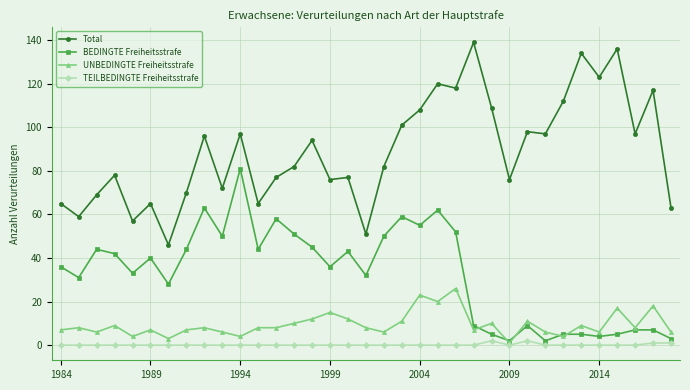

Which series has the widest spread of values?

Total